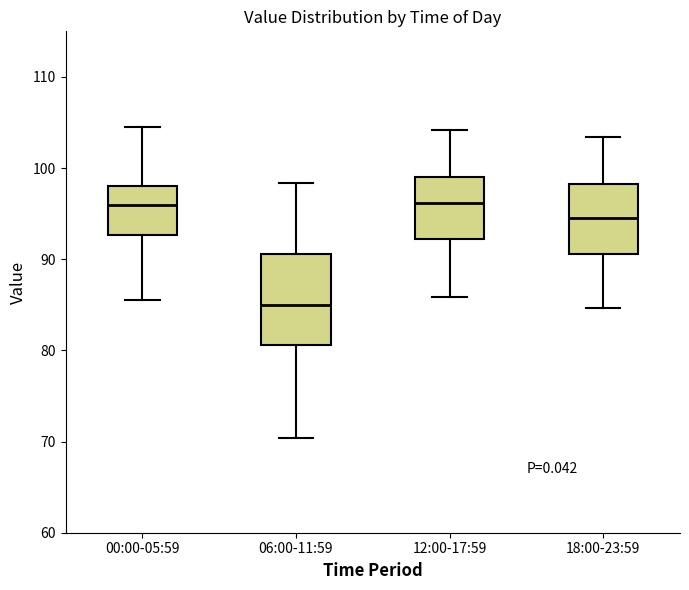

Reading left to right, transcribe this box plot: for each box, give where its median line is, the range the box spans, and where its two whiskers end, as read against the y-axis. The values are not printed on the chart, so give them approximately, as read against the axis.

00:00-05:59: median 96, box 93 to 98, whiskers 86 to 105
06:00-11:59: median 85, box 81 to 91, whiskers 70 to 98
12:00-17:59: median 96, box 92 to 99, whiskers 86 to 104
18:00-23:59: median 95, box 91 to 98, whiskers 85 to 103